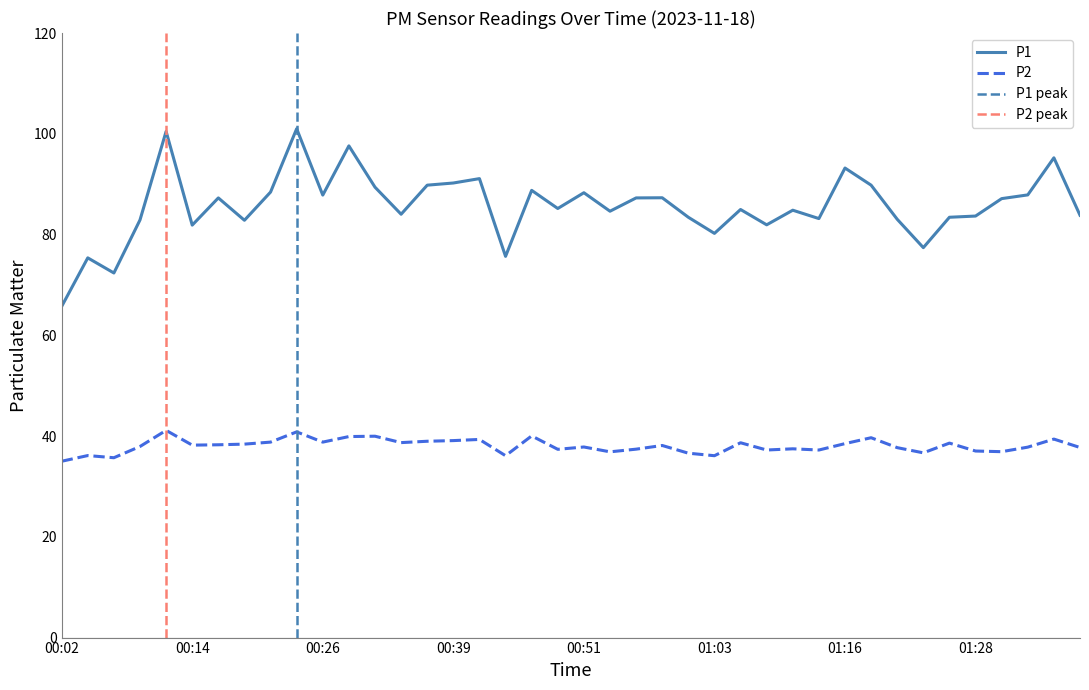

What are all the series names shown in the legend?

P1, P2